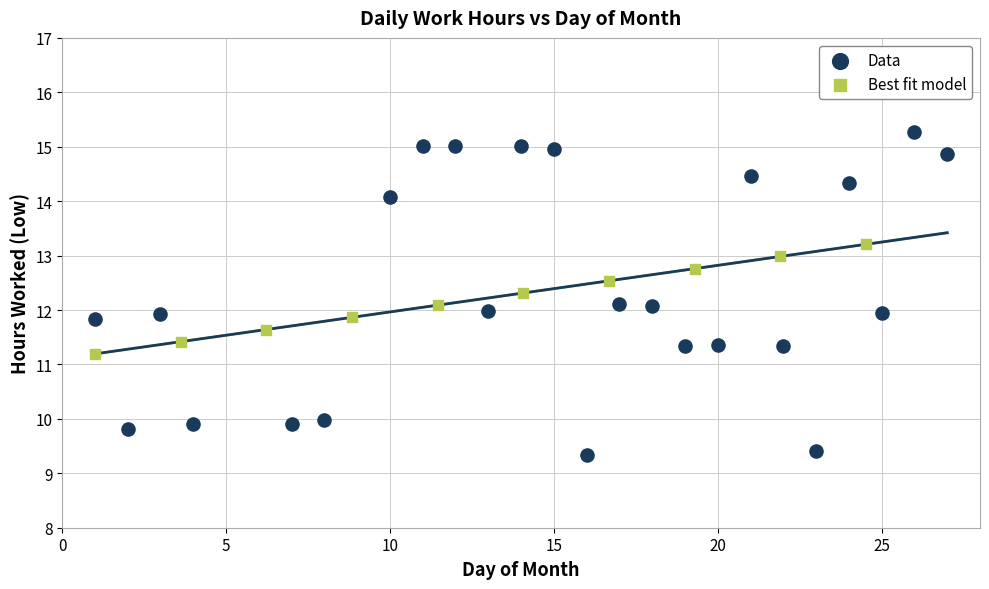

Which series contains the highest Y value?

Data